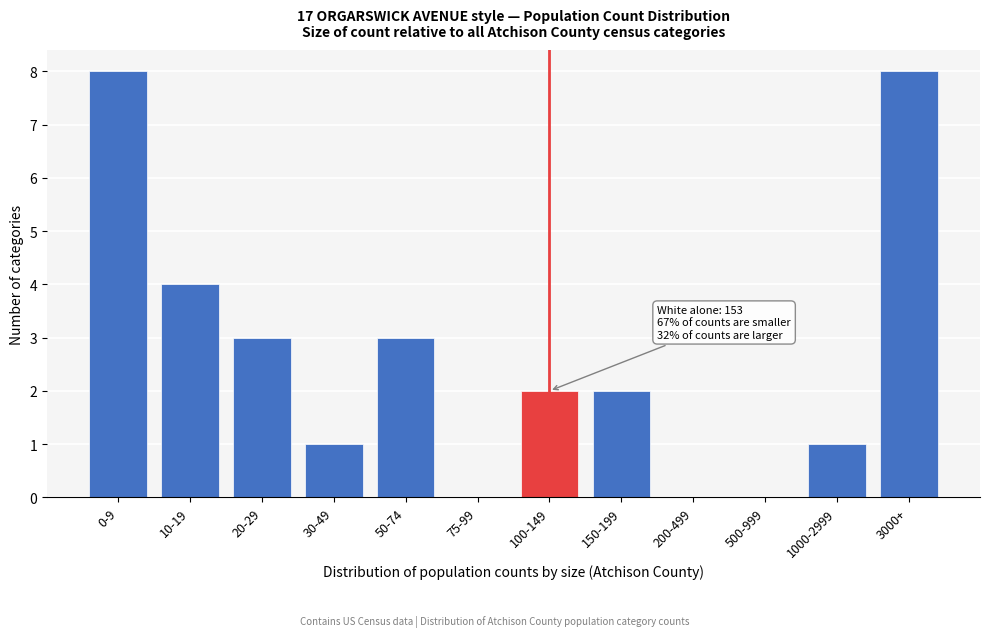

Reading right to left, transcribe all the data shown in this chart.

3000+=8	1000-2999=1	500-999=0	200-499=0	150-199=2	100-149=2	75-99=0	50-74=3	30-49=1	20-29=3	10-19=4	0-9=8